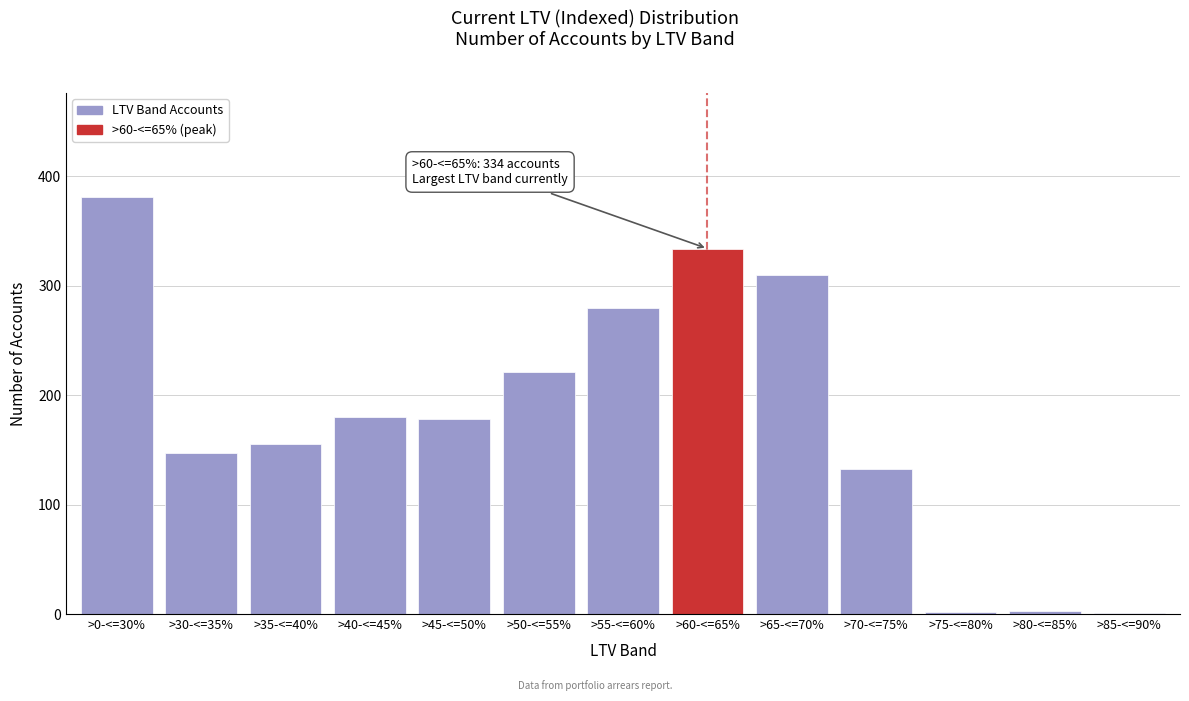

Which category has the highest value across all series?

>0-<=30%